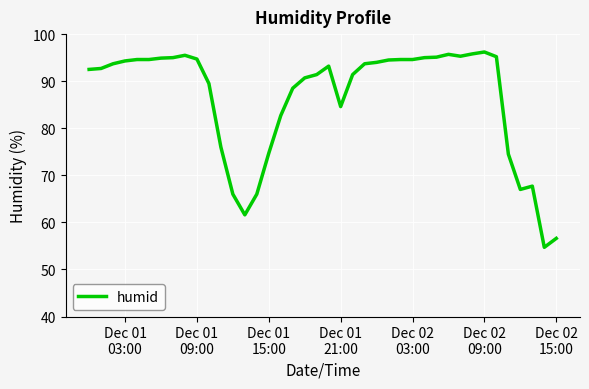

What is the maximum value shown in the chart?

96.2